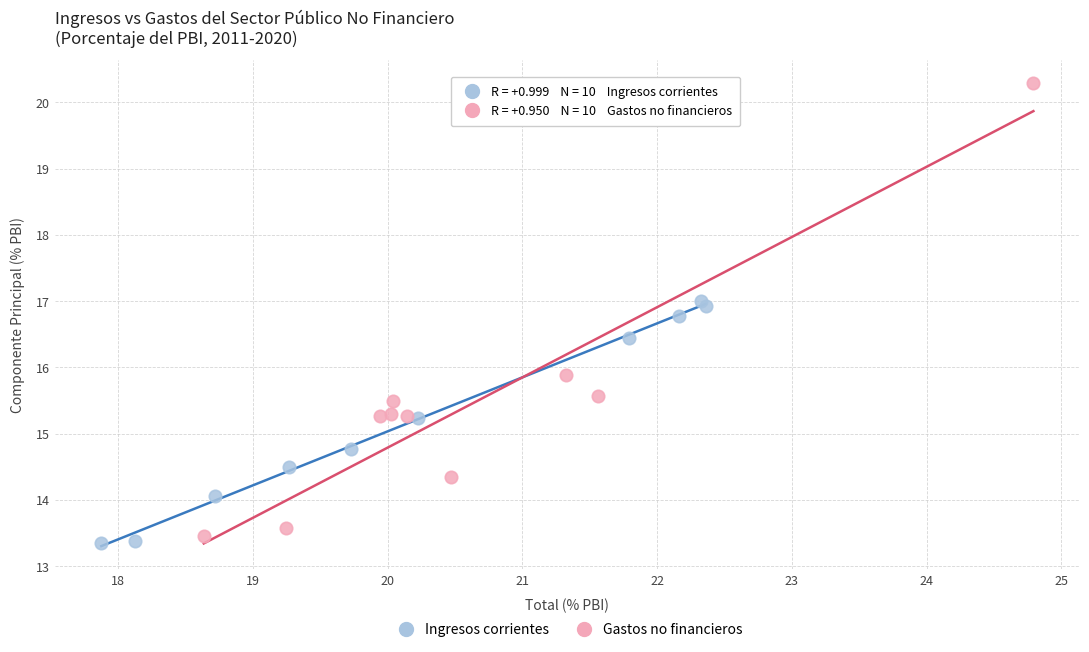

Which series has the widest spread of Y values?

Gastos no financieros